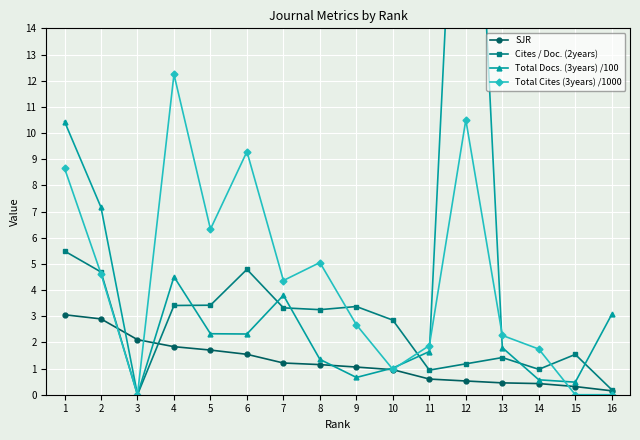

Read the SJR value at 7.

1.2